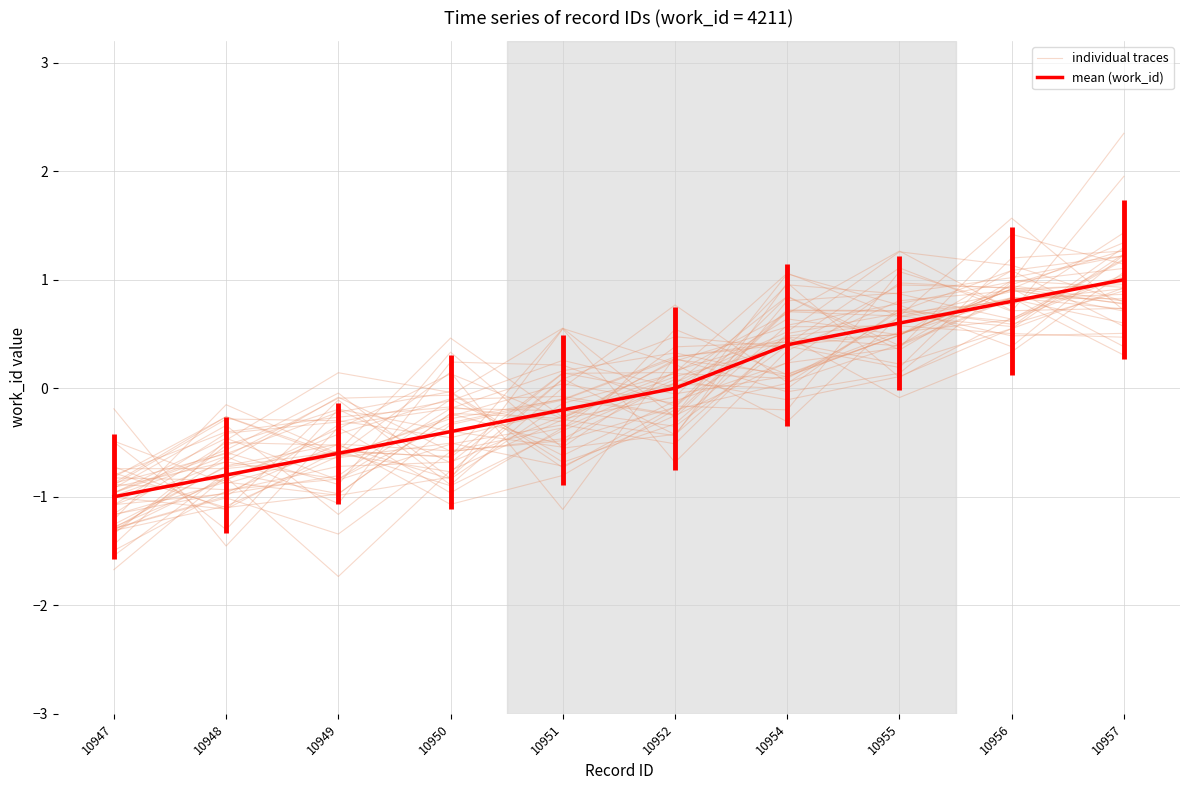

What is the difference between the mean (work_id) values at 10956 and 10951?

1.0